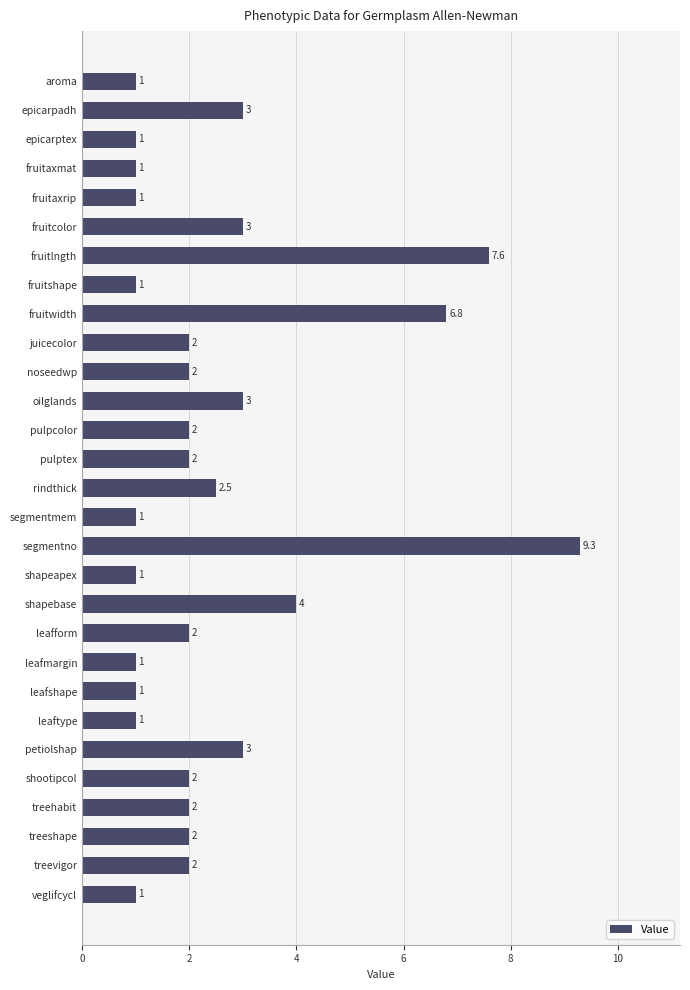

Between epicarpadh and leafshape, which is larger?

epicarpadh